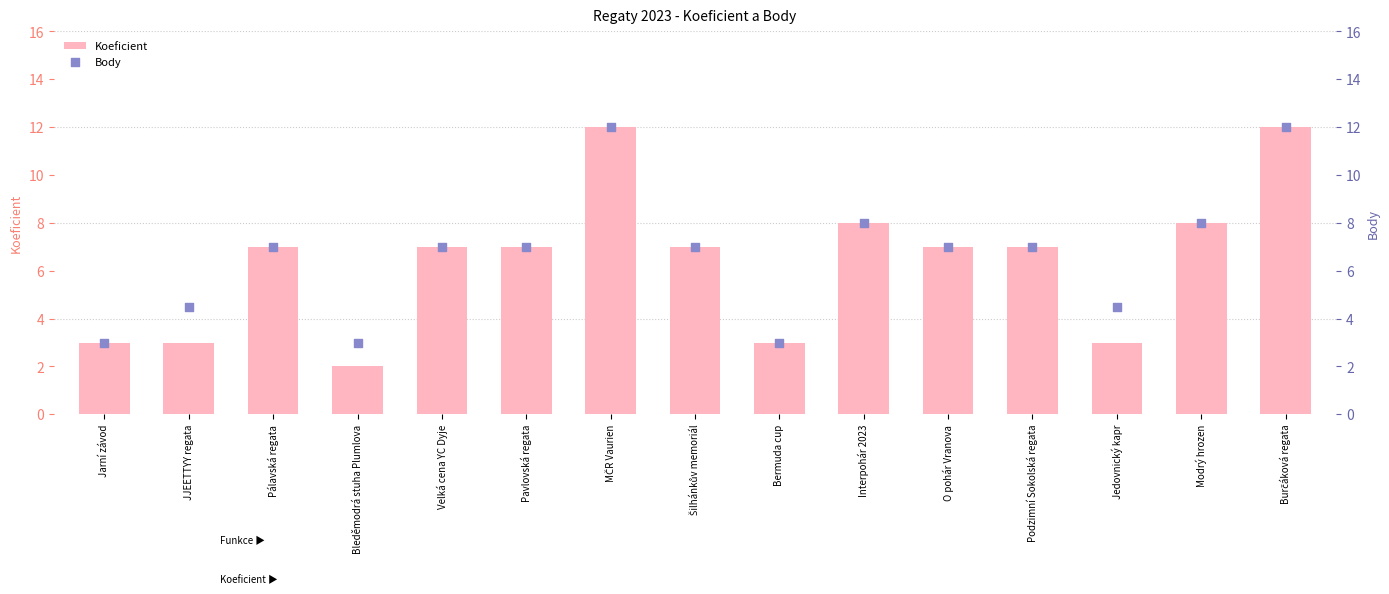

Which series has the largest total across all categories?

Body